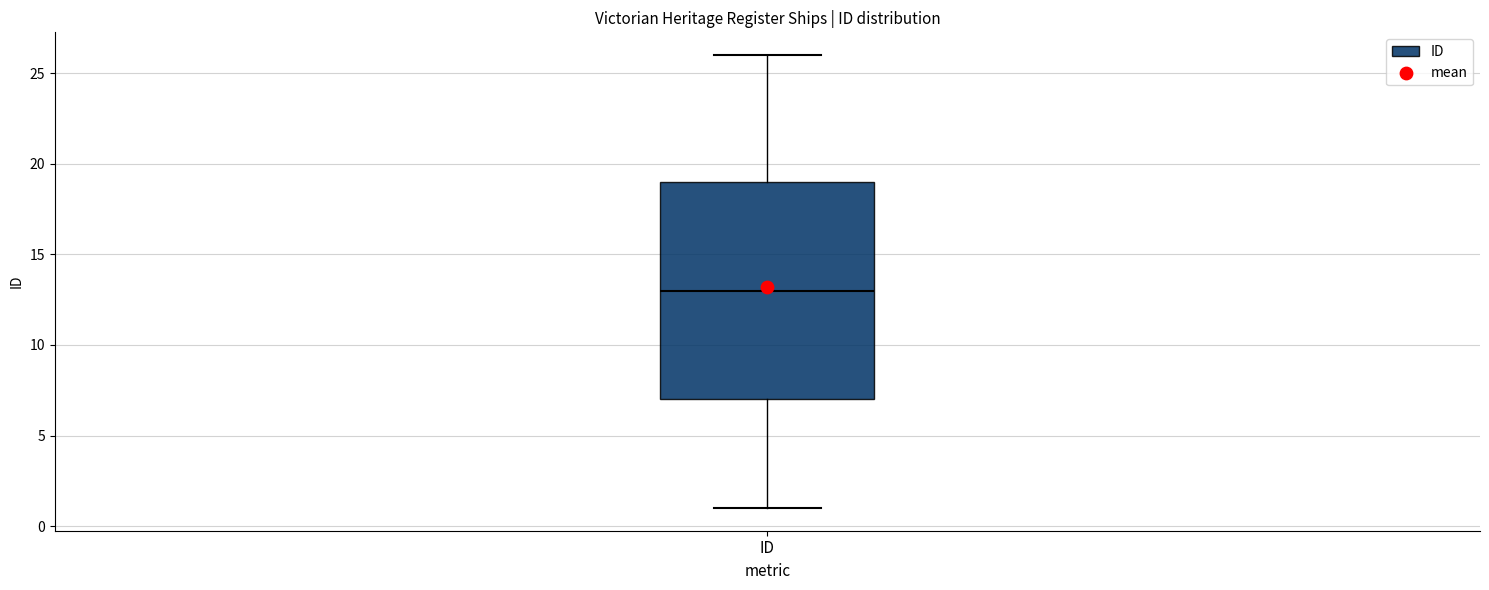

Read this box plot against the y-axis: the position of the median line, the range covered by the box, and the ends of both whiskers. The values are not printed on the chart, so give them approximately, as read against the axis.

median 13, box 7 to 19, whiskers 1 to 26